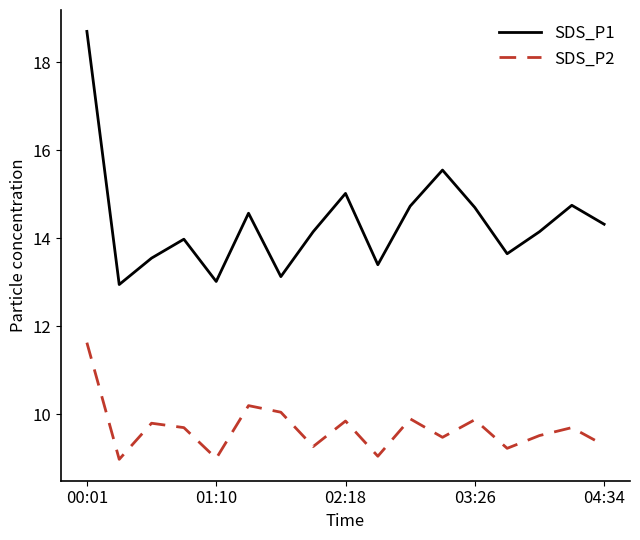

Rank the series by their maximum value, from lowest to highest.

SDS_P2, SDS_P1